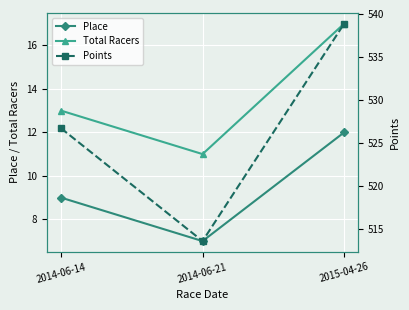

Is it true that Points equals 171.7 at 2014-06-14?

False